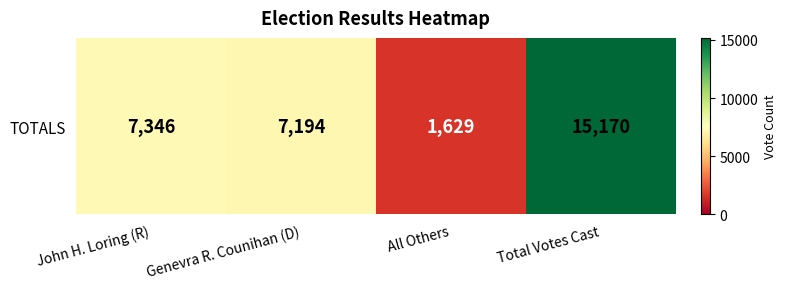

At which category does the chart reach its minimum across all series?

All Others